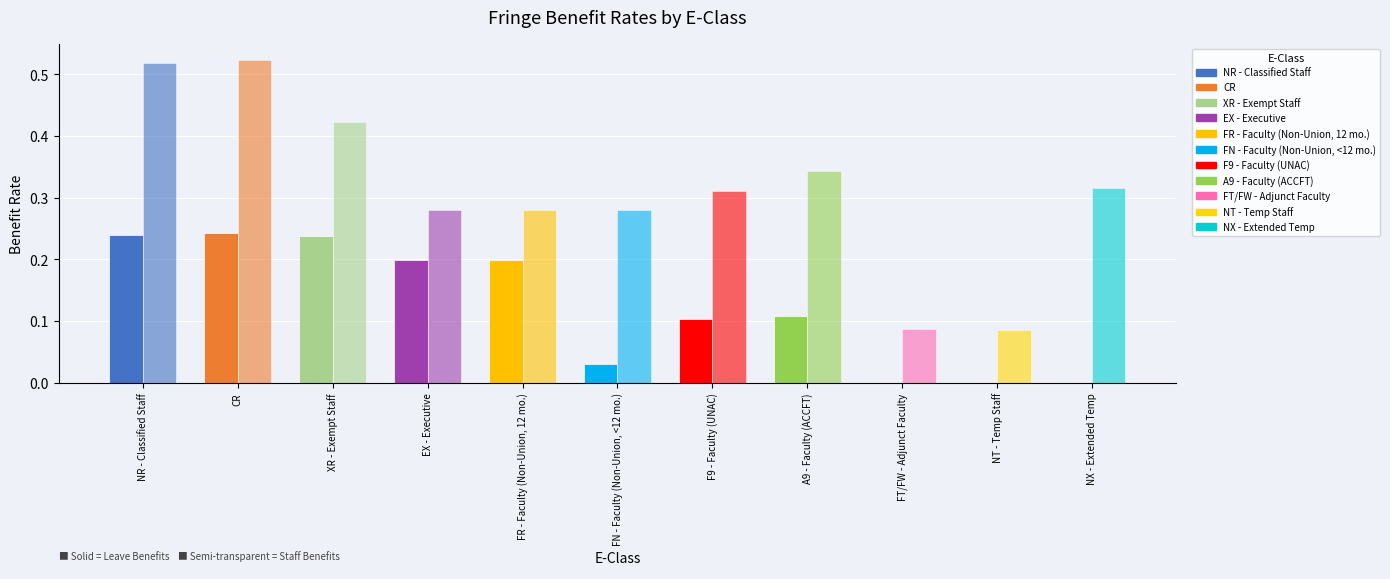

Which series has the widest spread of values?

Staff Benefits